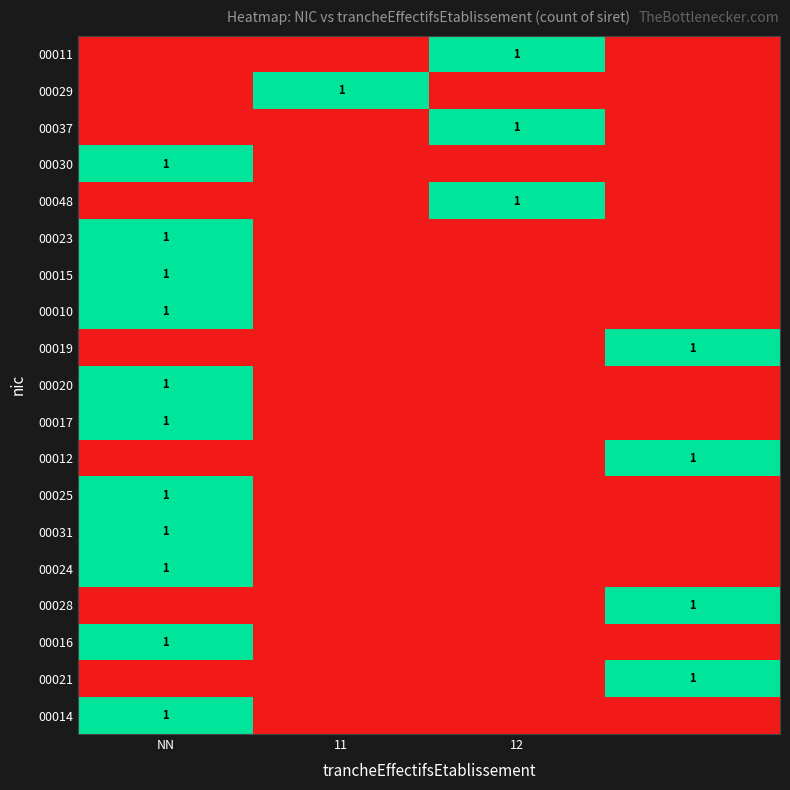

How many data points in 00014 are above 0?

1